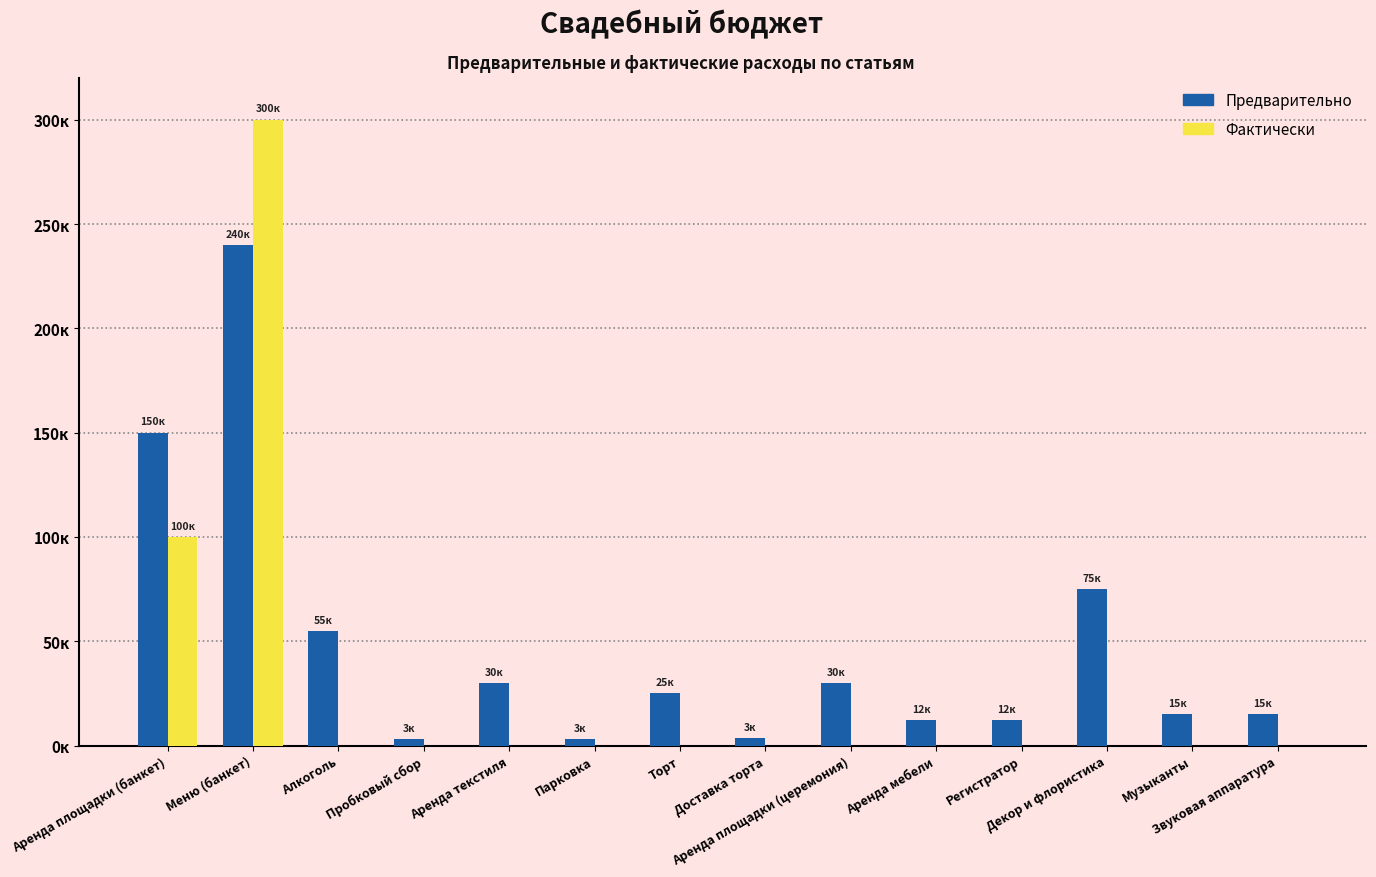

What is the difference between the highest and lowest values at Музыканты?

15000